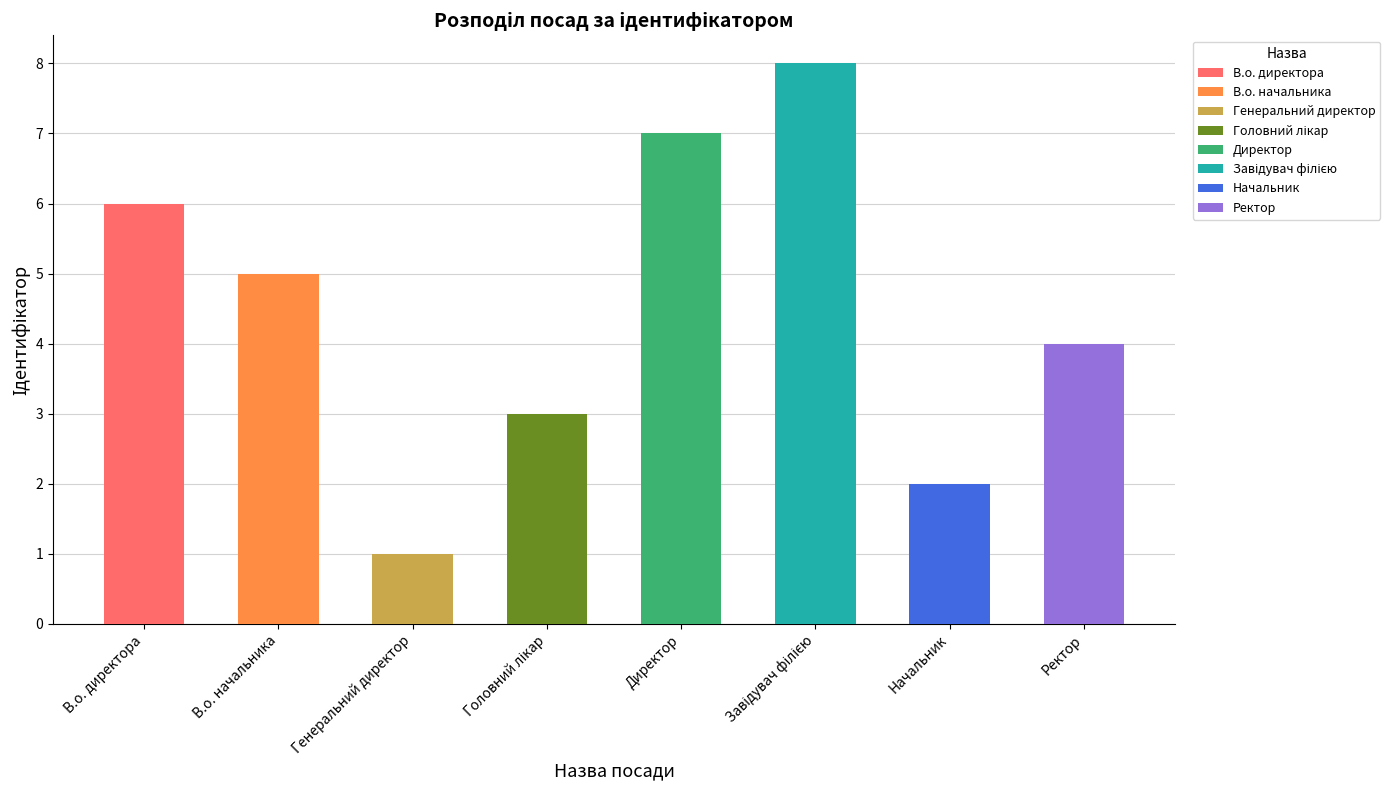

What position from the right is В.о. начальника?

7